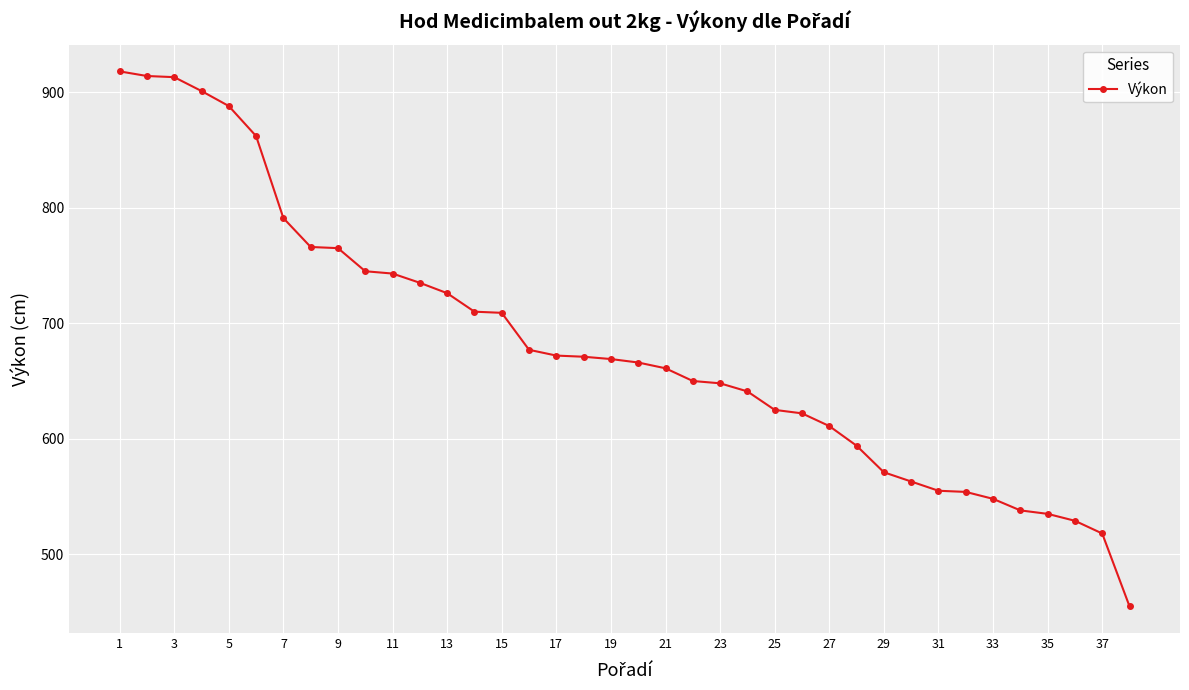

What is the greatest value displayed?

918